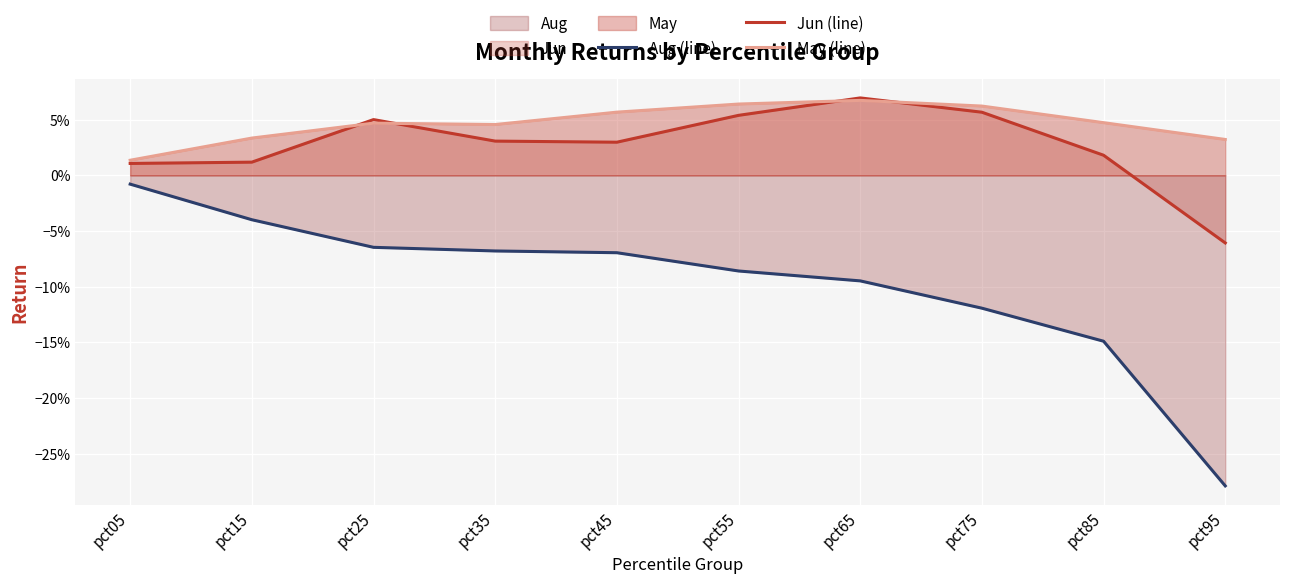

Where is Jun (line) nearest to the value 0?

pct05